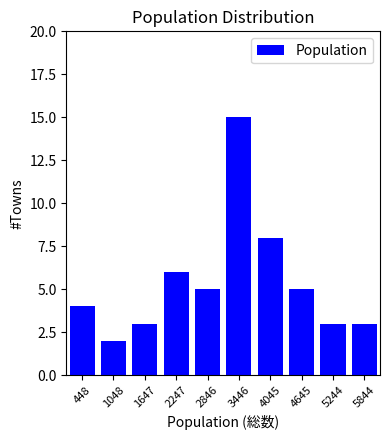

Reading right to left, extract all data points from this chart.

3	3	5	8	15	5	6	3	2	4